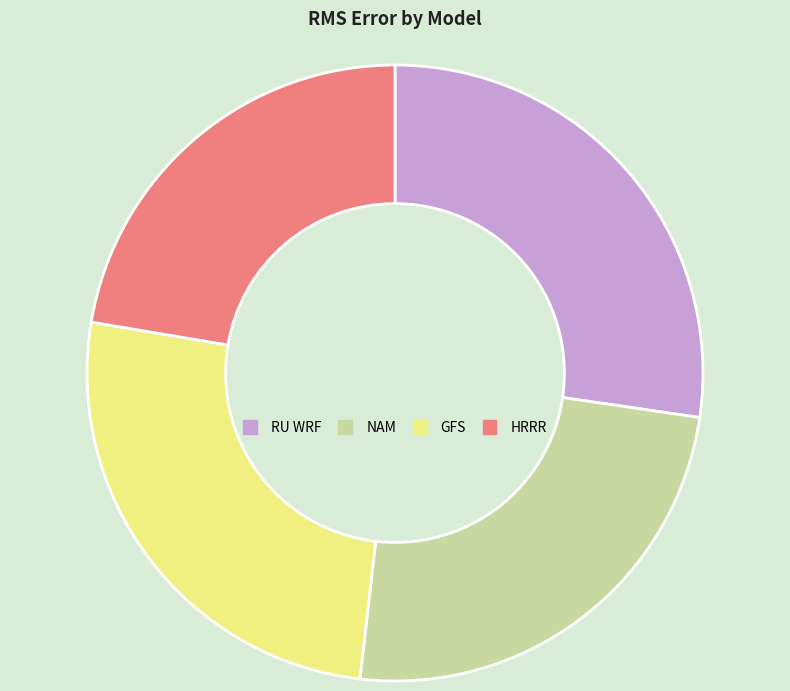

Between RU WRF and GFS, which is larger?

RU WRF